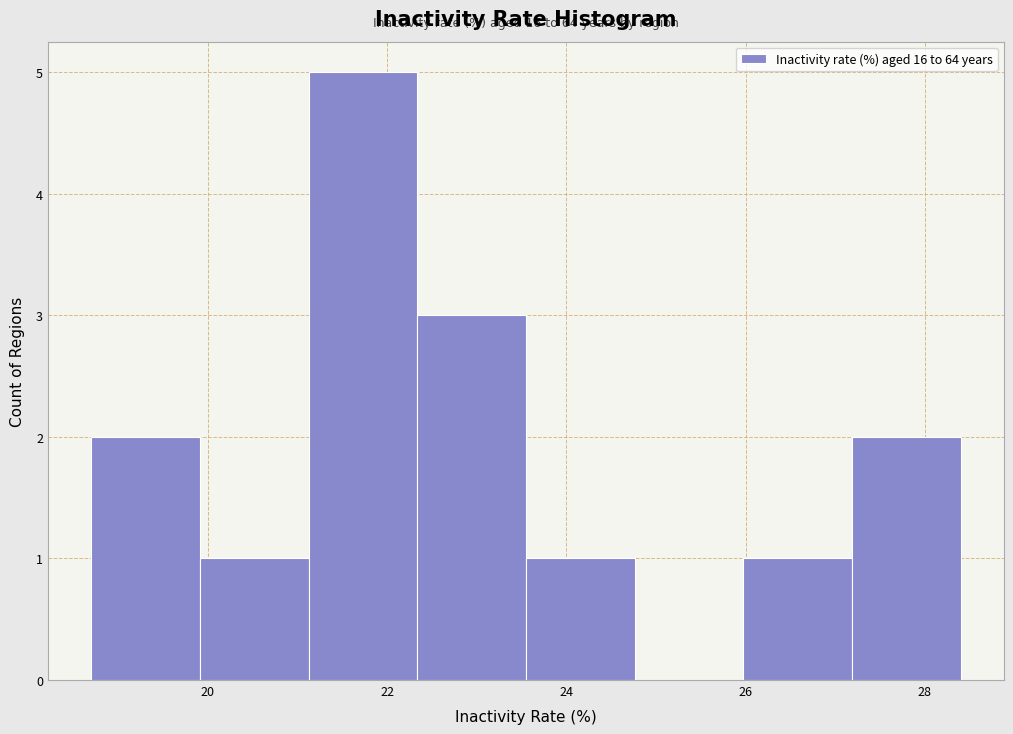

Which range on the x-axis has the tallest bar?

21.2 to 22.4